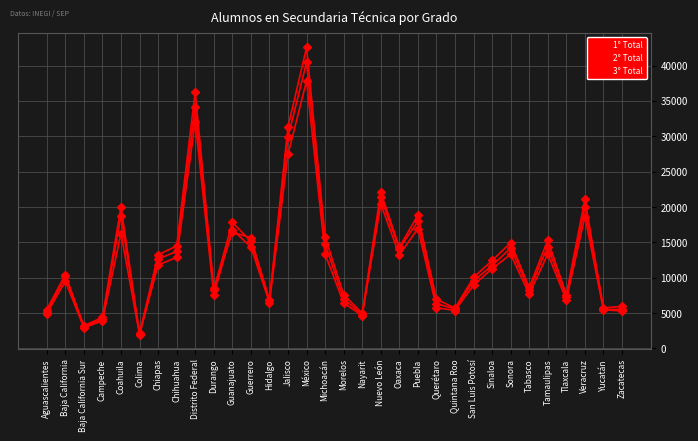

Is this an area chart (filled region under the line)?

No